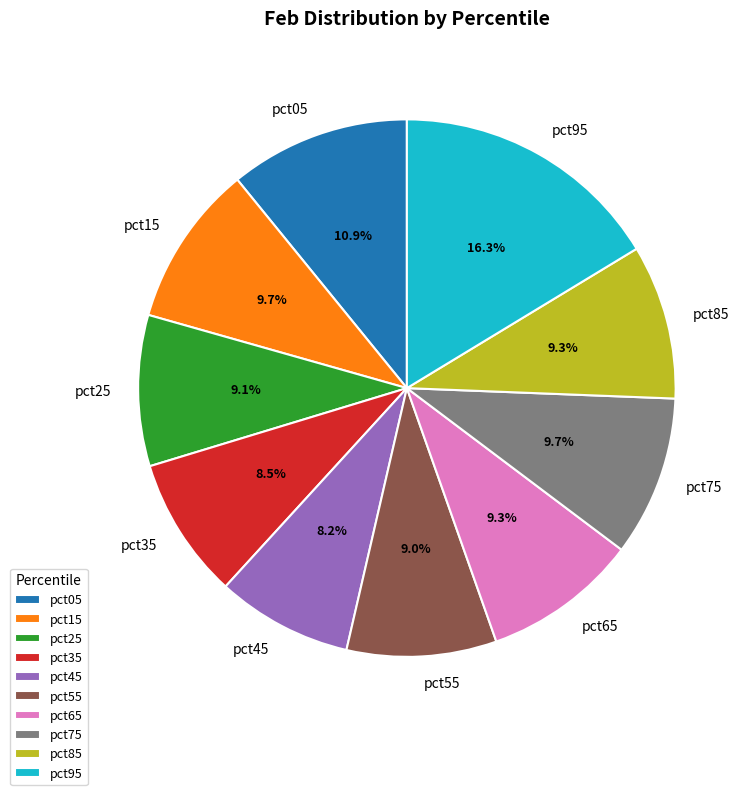

To the nearest percent, what is the combined percentage of pct85 and pct55?

18%